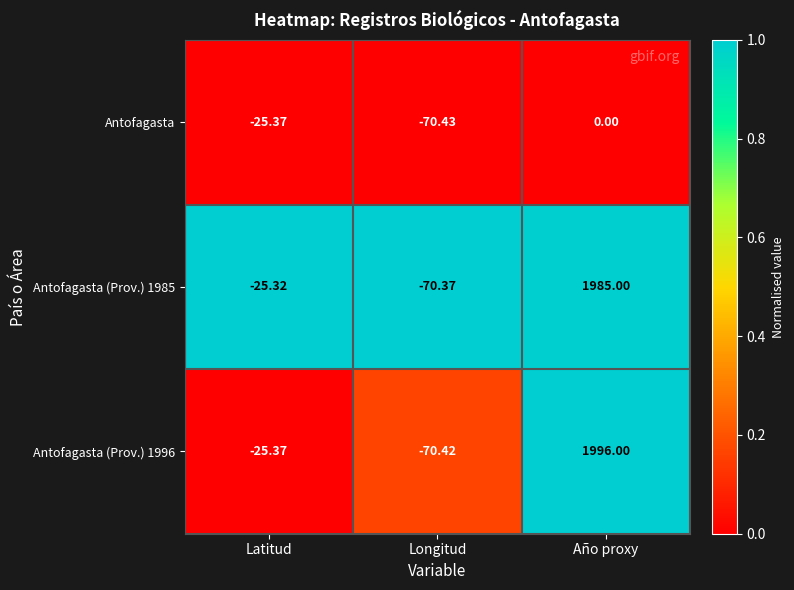

Rank the categories by Antofagasta (Prov.) 1985 value from lowest to highest.

Longitud, Latitud, Año proxy